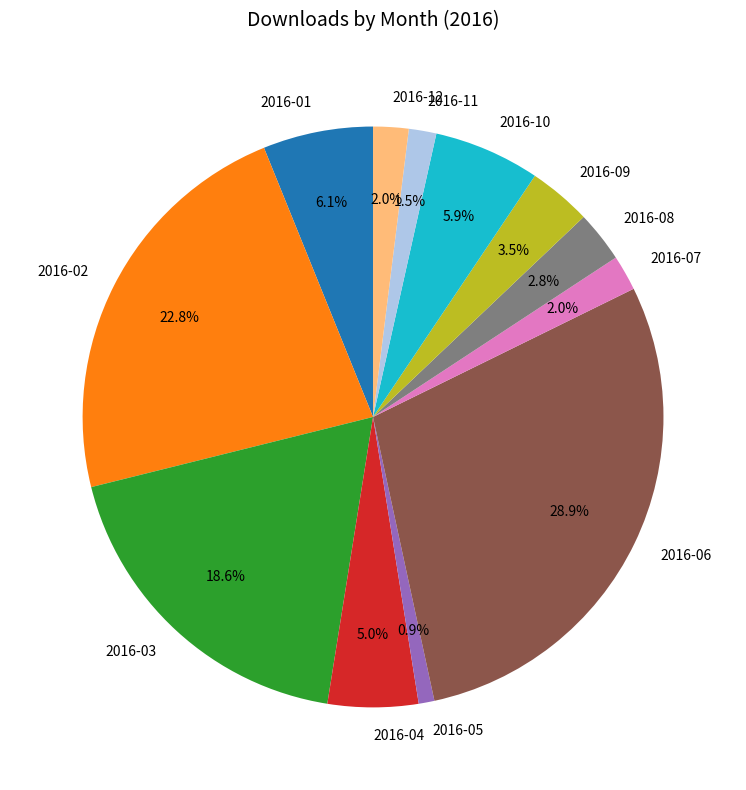

Does any single category account for the majority?

No